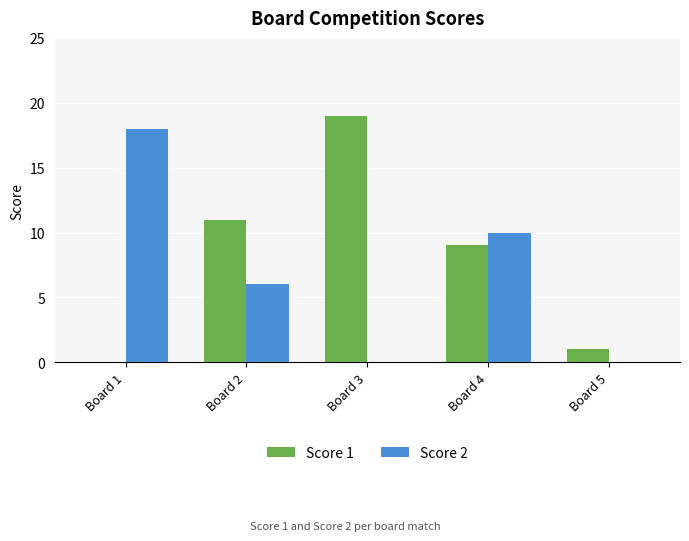

What is the greatest value displayed?

19